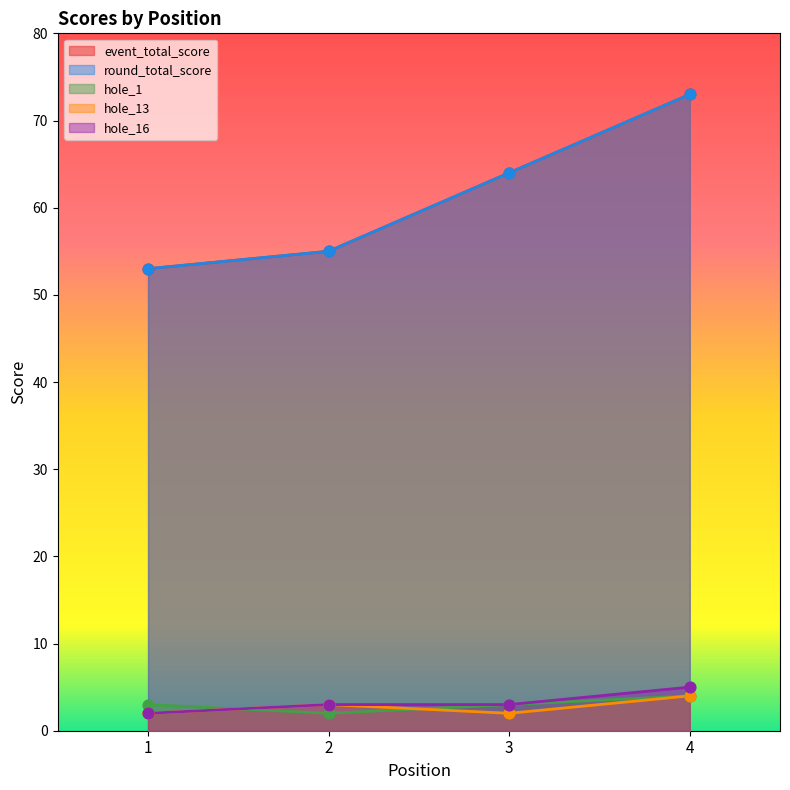

Is the value of event_total_score at 3 greater than the value of hole_13 at 4?

Yes